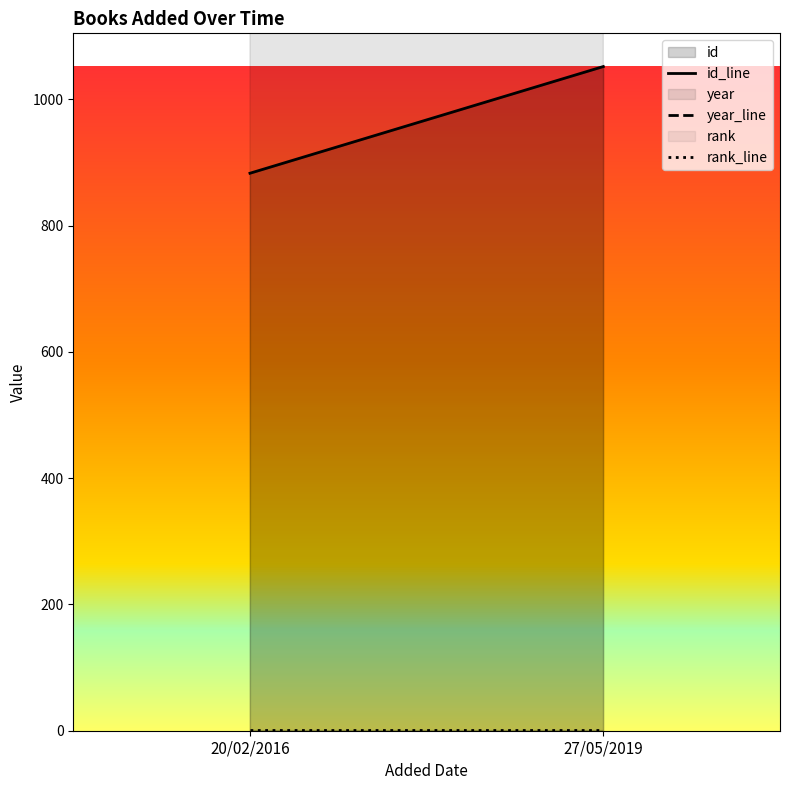

Rank the series at 20/02/2016 from highest to lowest value.

year, id, rank